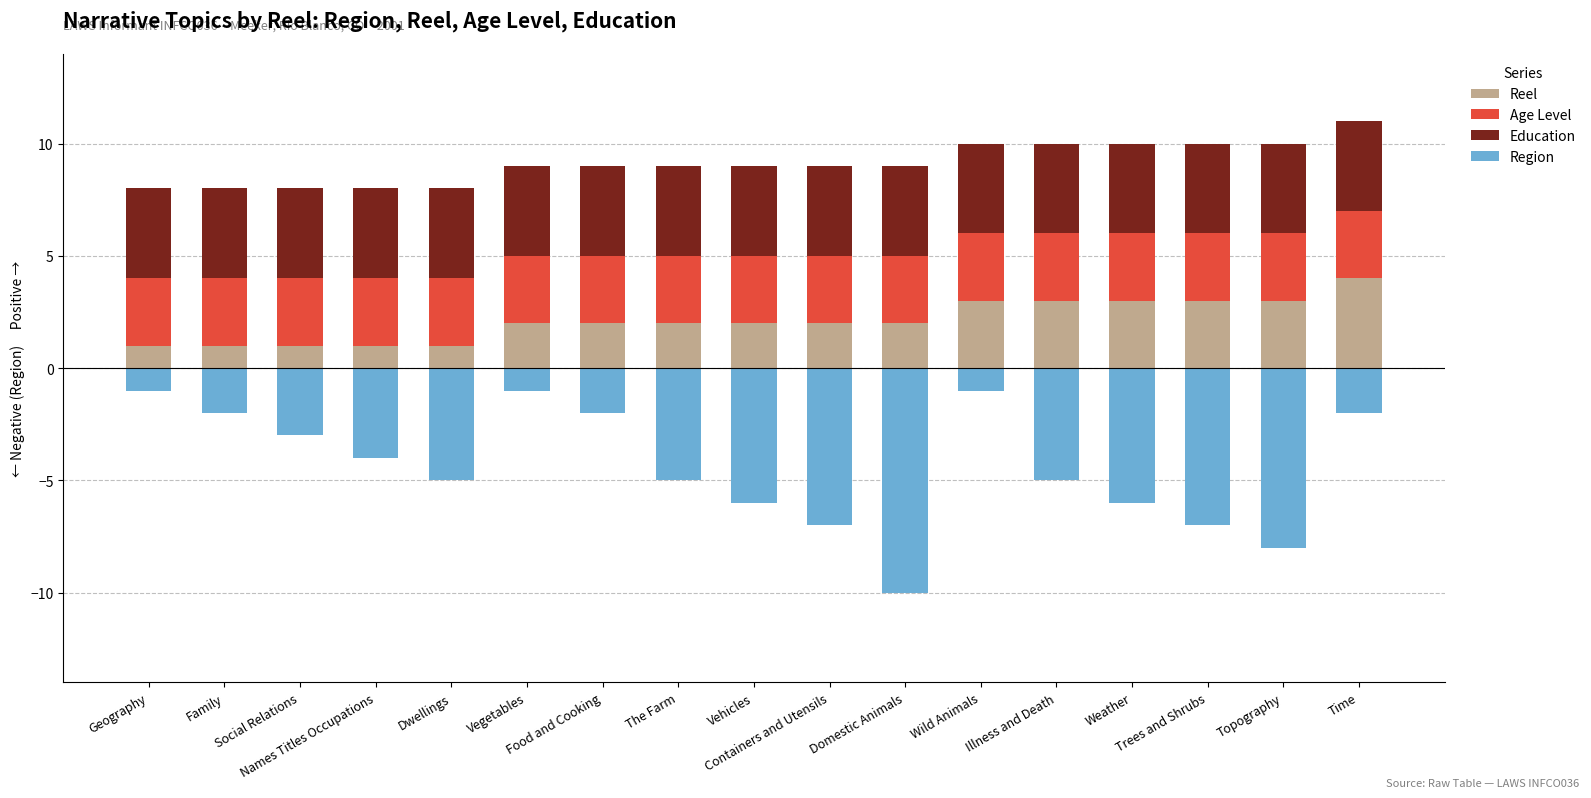

True or false: Region has a value of -1 at Vegetables.

True